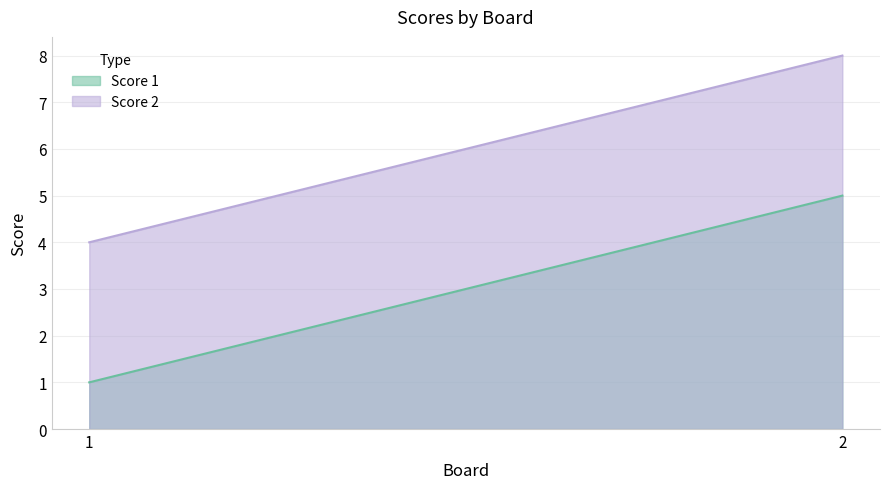

What is the average value of the Score 2 series?

6